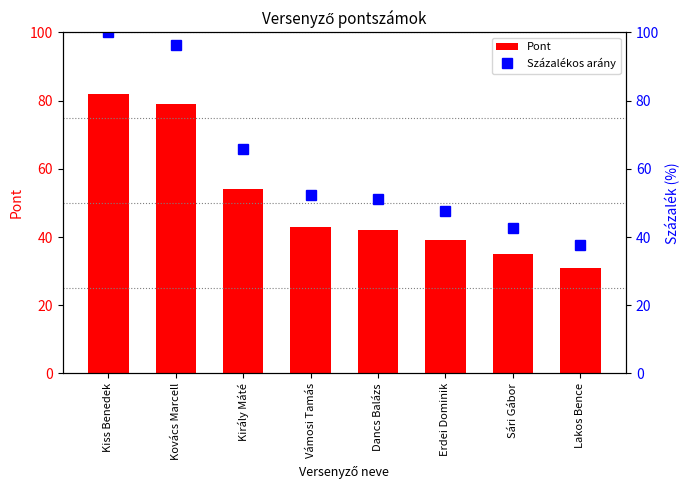

What is the total value across all series at Vámosi Tamás?

95.4